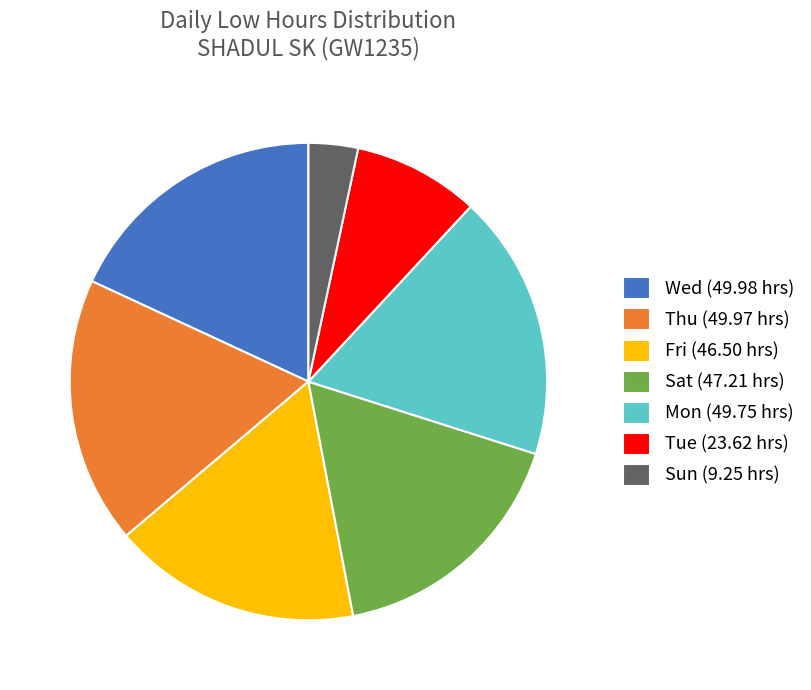

What is the ratio of the value at Thu (49.97 hrs) to the value at Tue (23.62 hrs)?

2.1